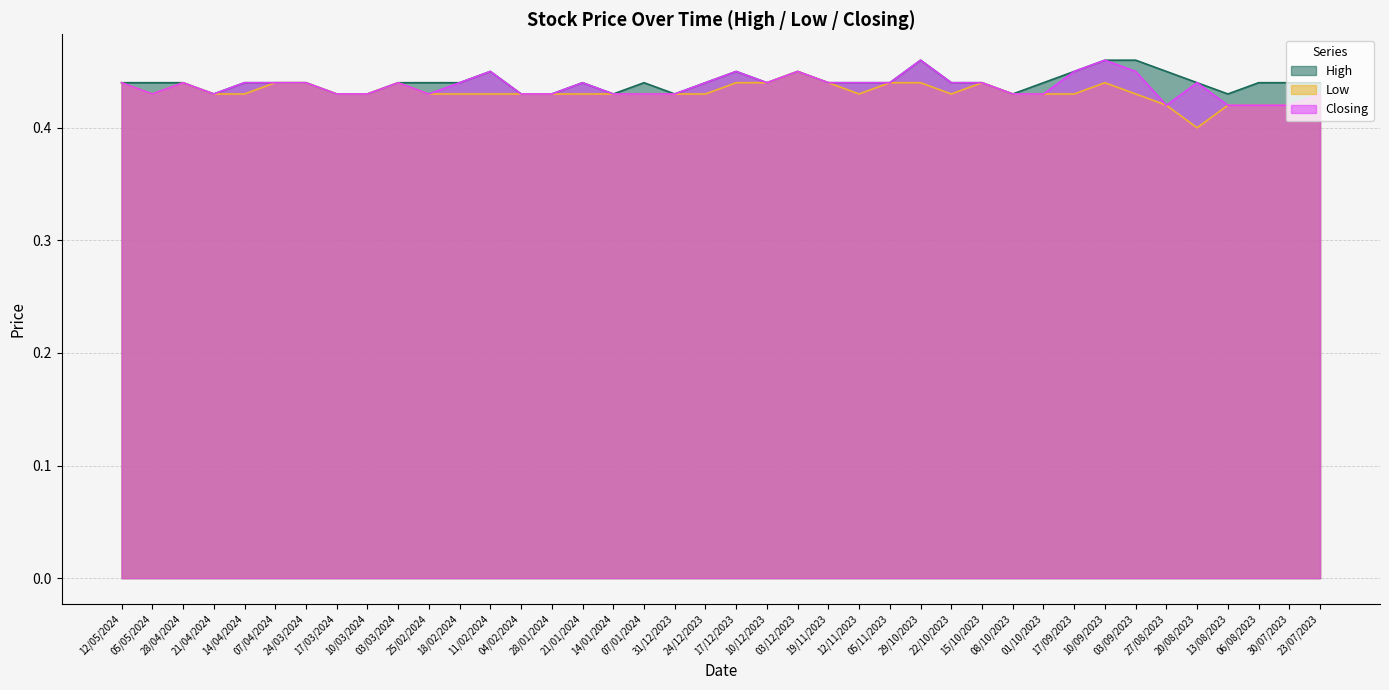

What is the maximum value shown in the chart?

0.5